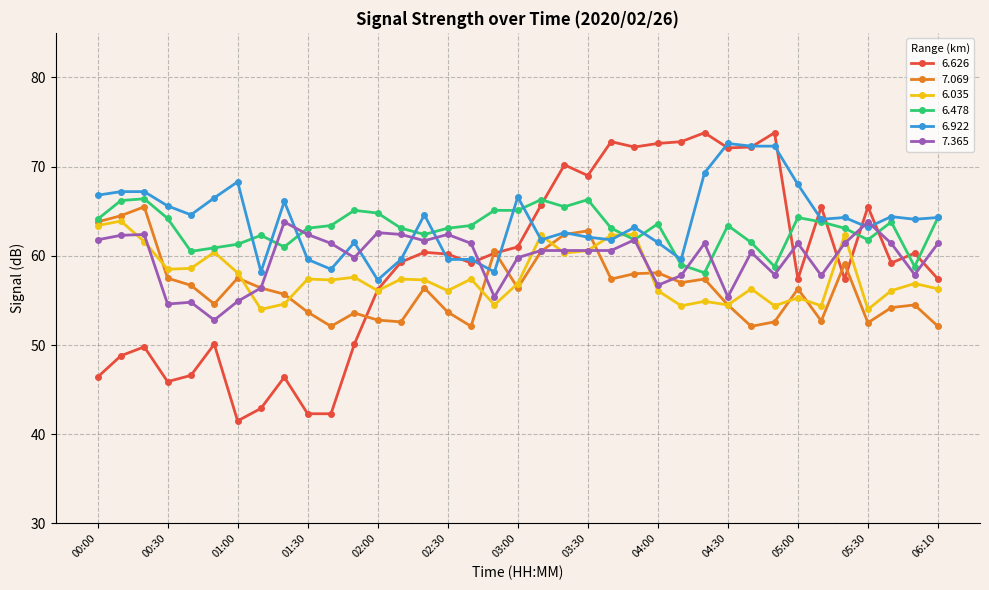

True or false: 6.626 has more than 0 interior local peaks.

True